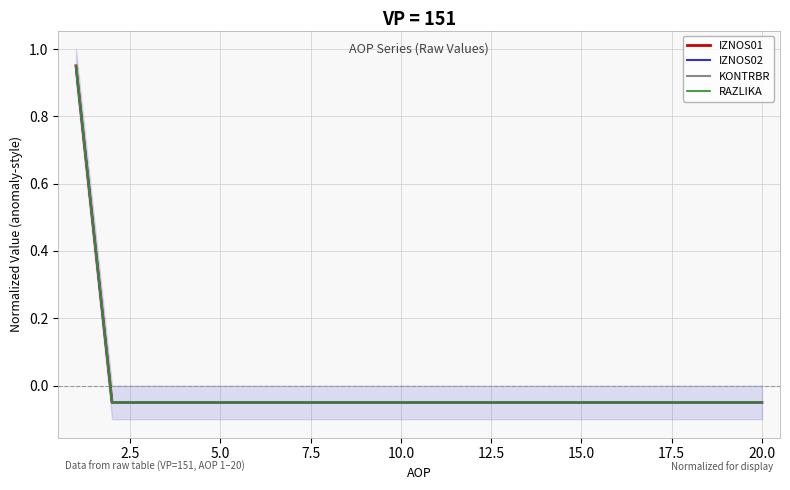

How many values in KONTRBR are below zero?

19